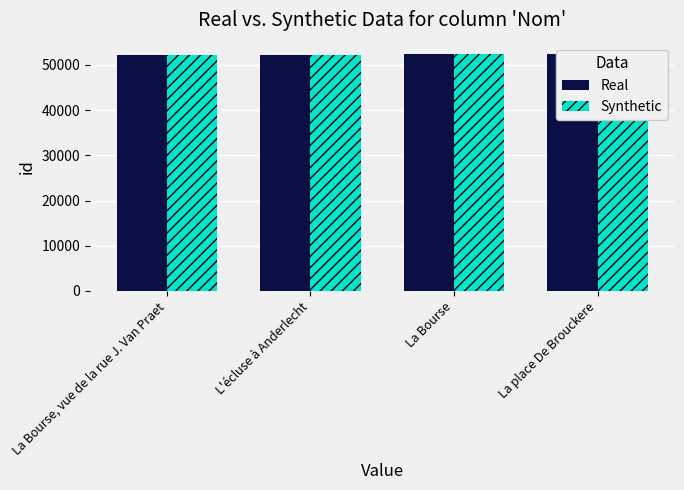

At how many categories does at least one series exceed 52272?

2